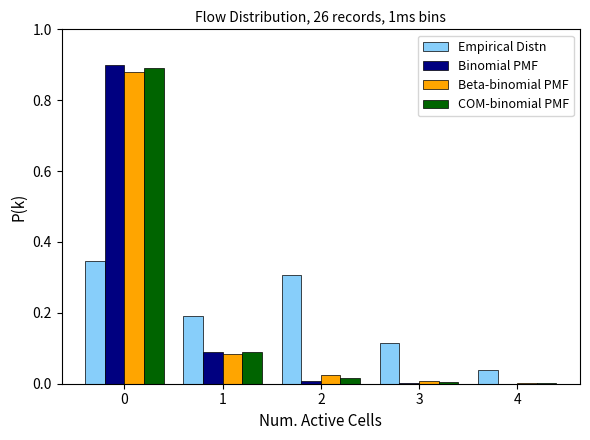

The value of Beta-binomial PMF at 0 is 0.9. True or false?

True